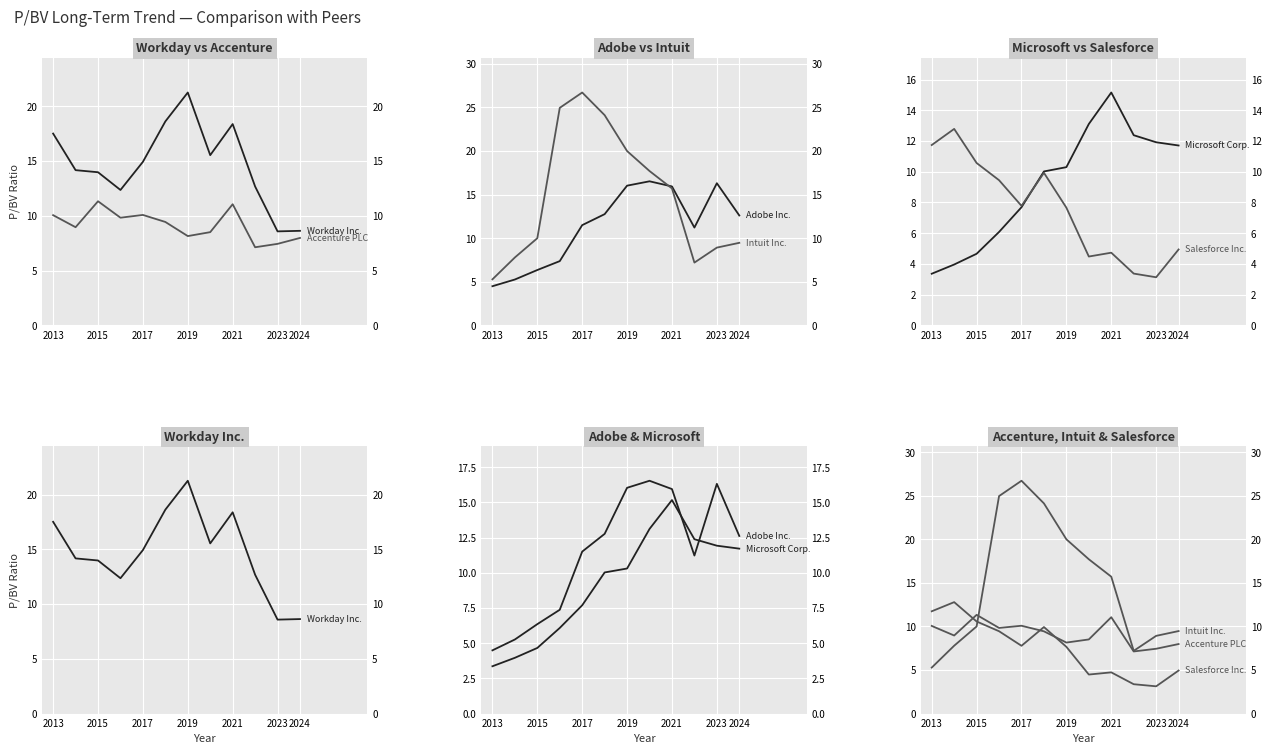

True or false: Adobe Inc. has more than 1 interior local peaks.

True